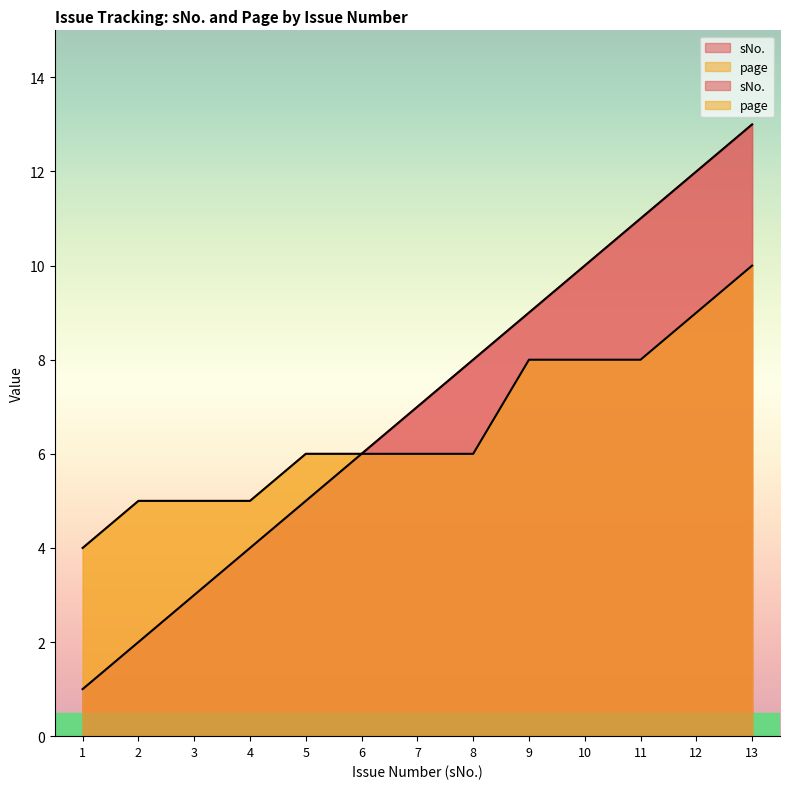

Reading right to left, transcribe all the data shown in this chart.

sNo.: 13=13	12=12	11=11	10=10	9=9	8=8	7=7	6=6	5=5	4=4	3=3	2=2	1=1
page: 13=10	12=9	11=8	10=8	9=8	8=6	7=6	6=6	5=6	4=5	3=5	2=5	1=4